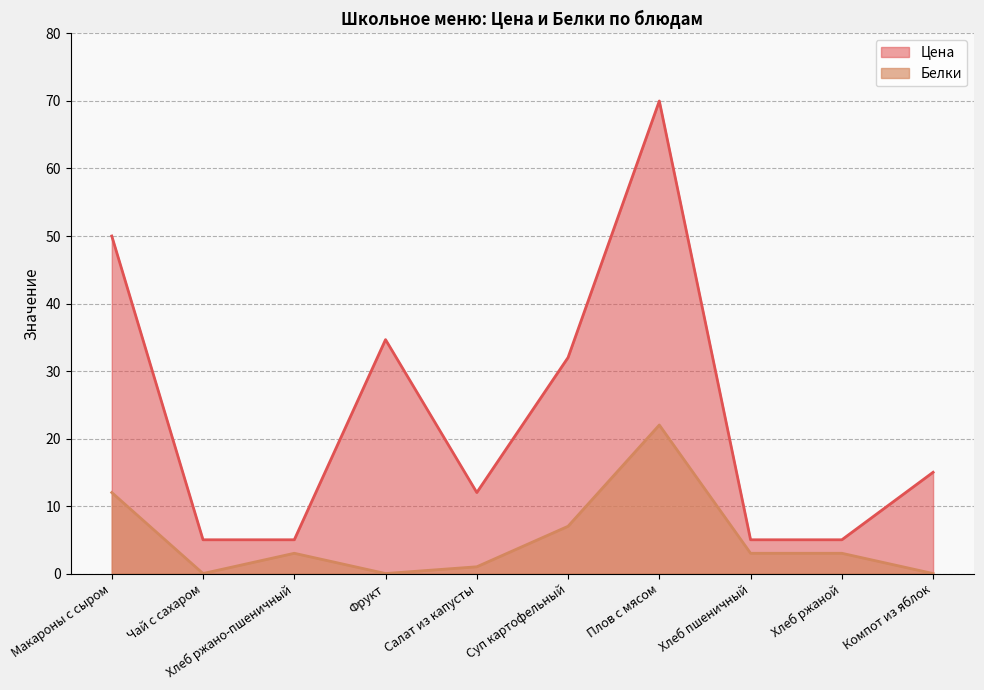

Which label corresponds to the smallest value in the chart?

Чай с сахаром